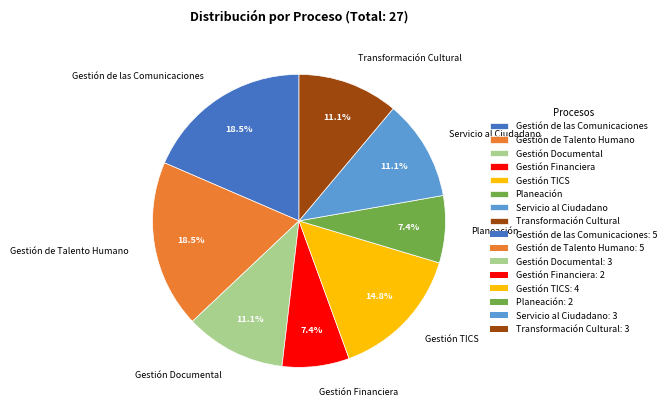

Combined, what portion of the pie is Gestión de Talento Humano and Gestión Documental?

29.6%